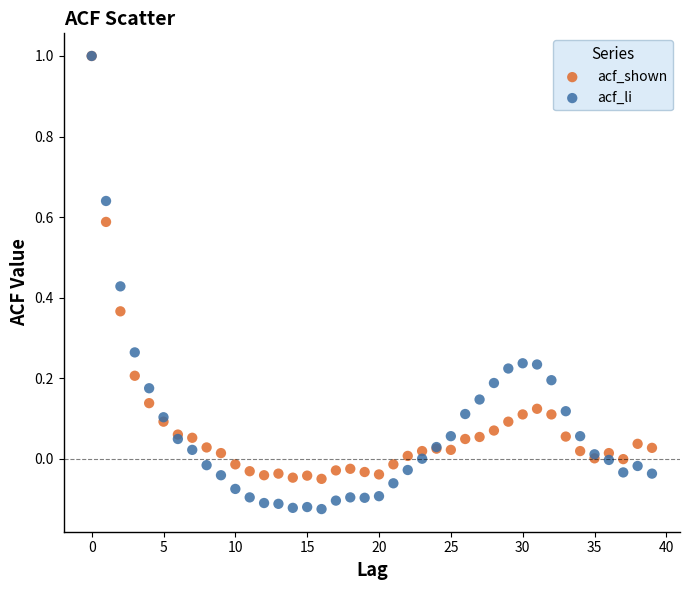

Which series contains the lowest Y value?

acf_li